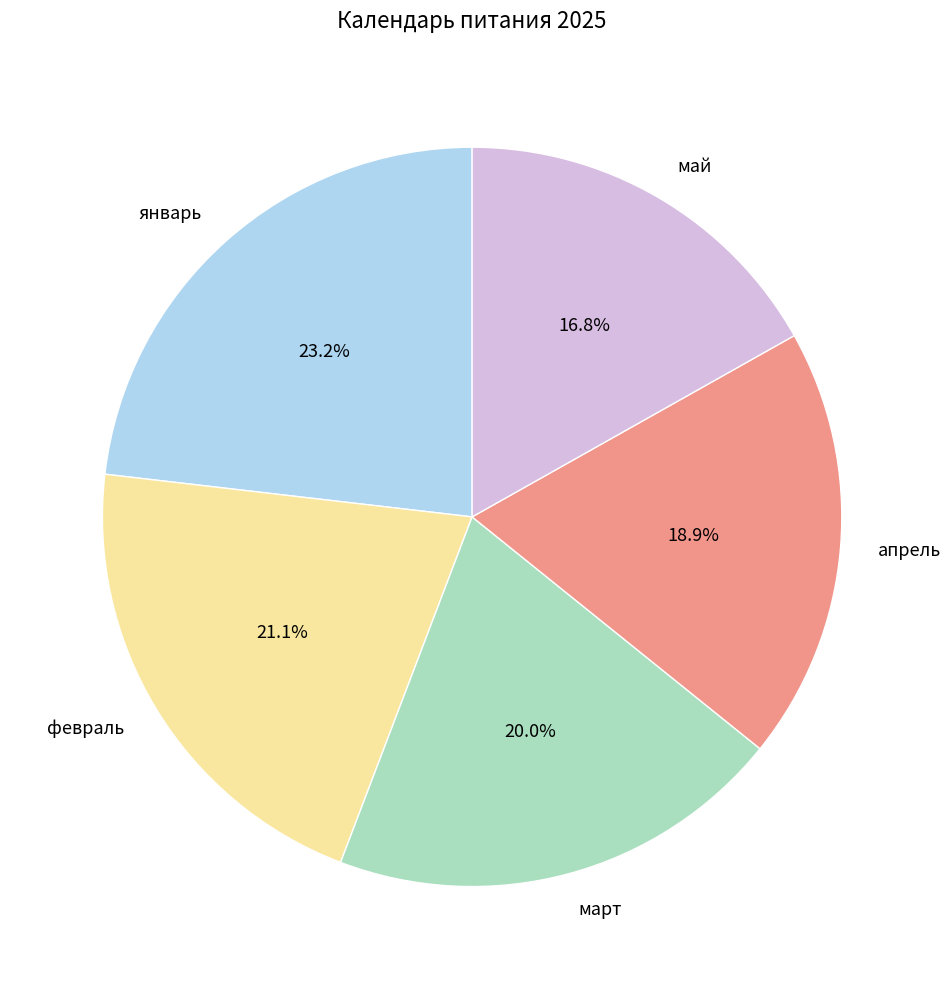

To the nearest percent, what portion does май represent?

17%